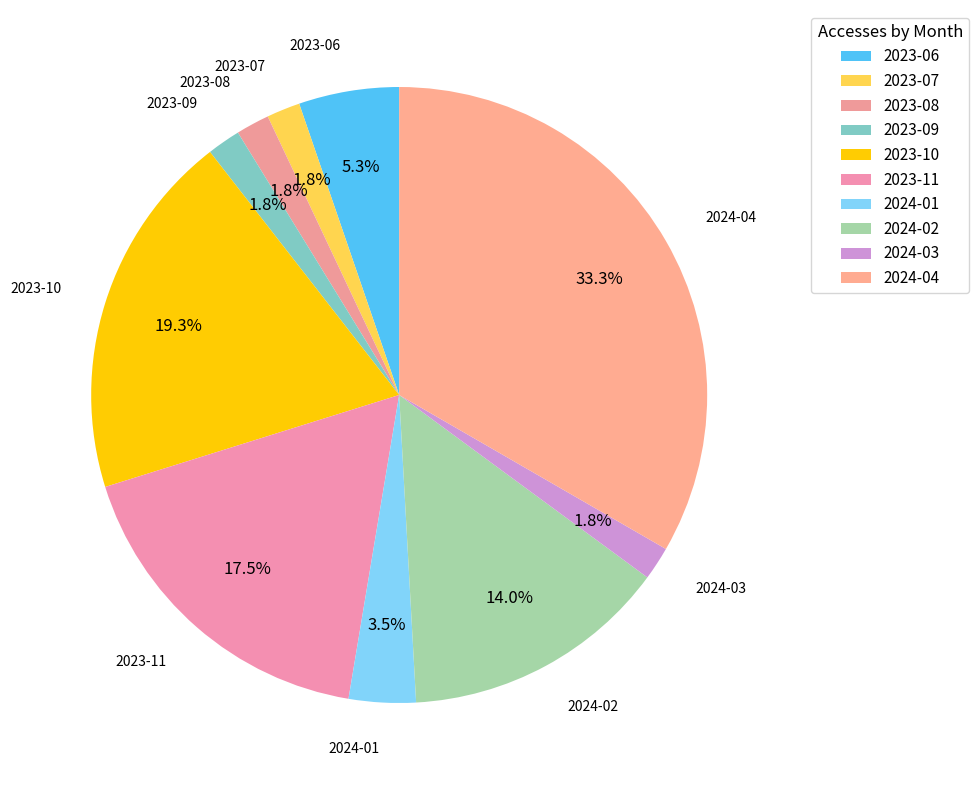

Combined, do 2024-01 and 2024-03 account for over 50%?

No